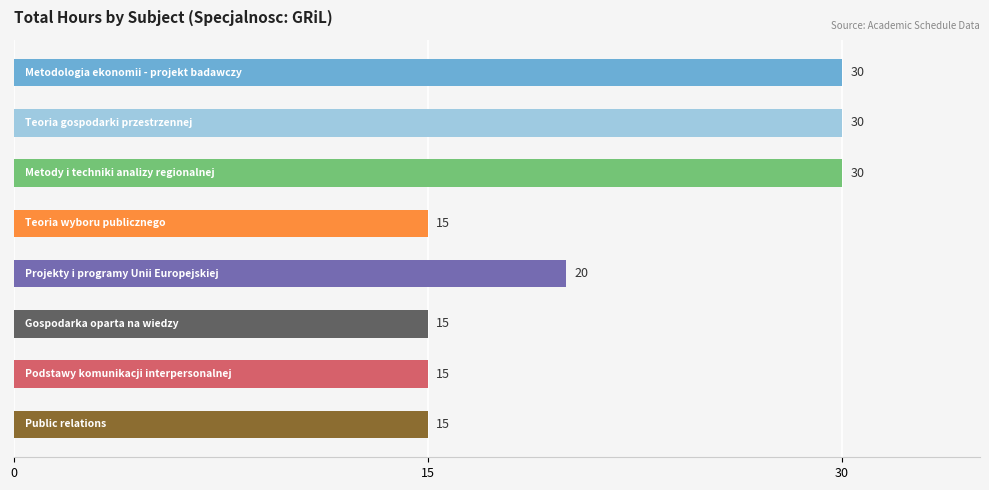

What is the maximum value shown in the chart?

30